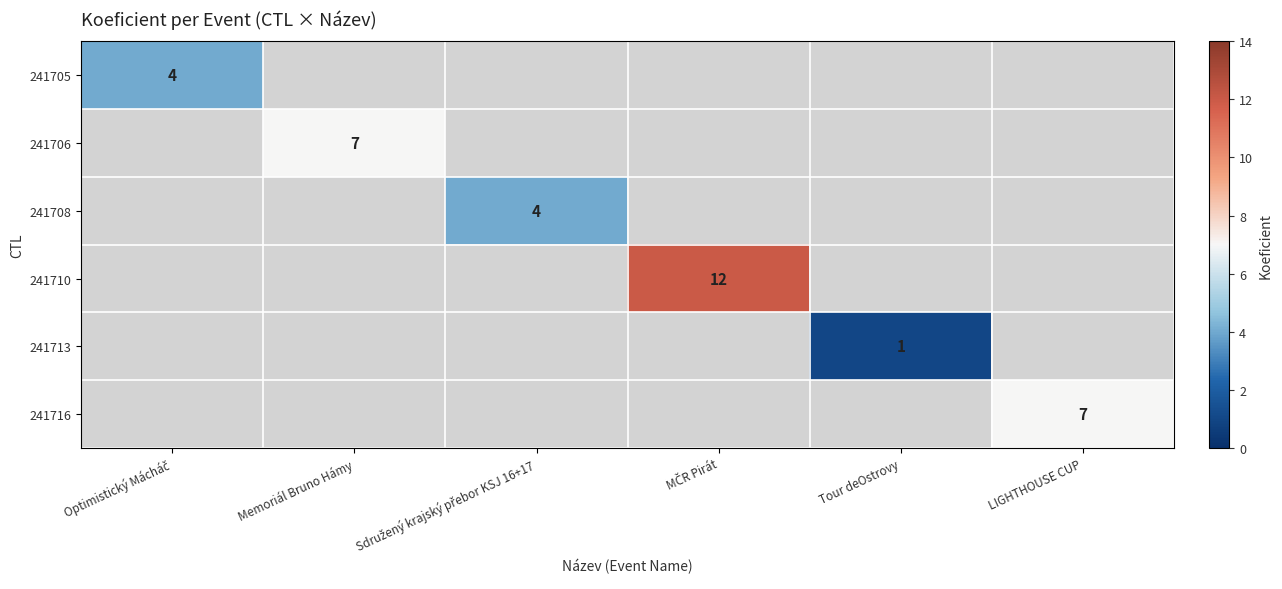

At how many categories does at least one series exceed 10?

1